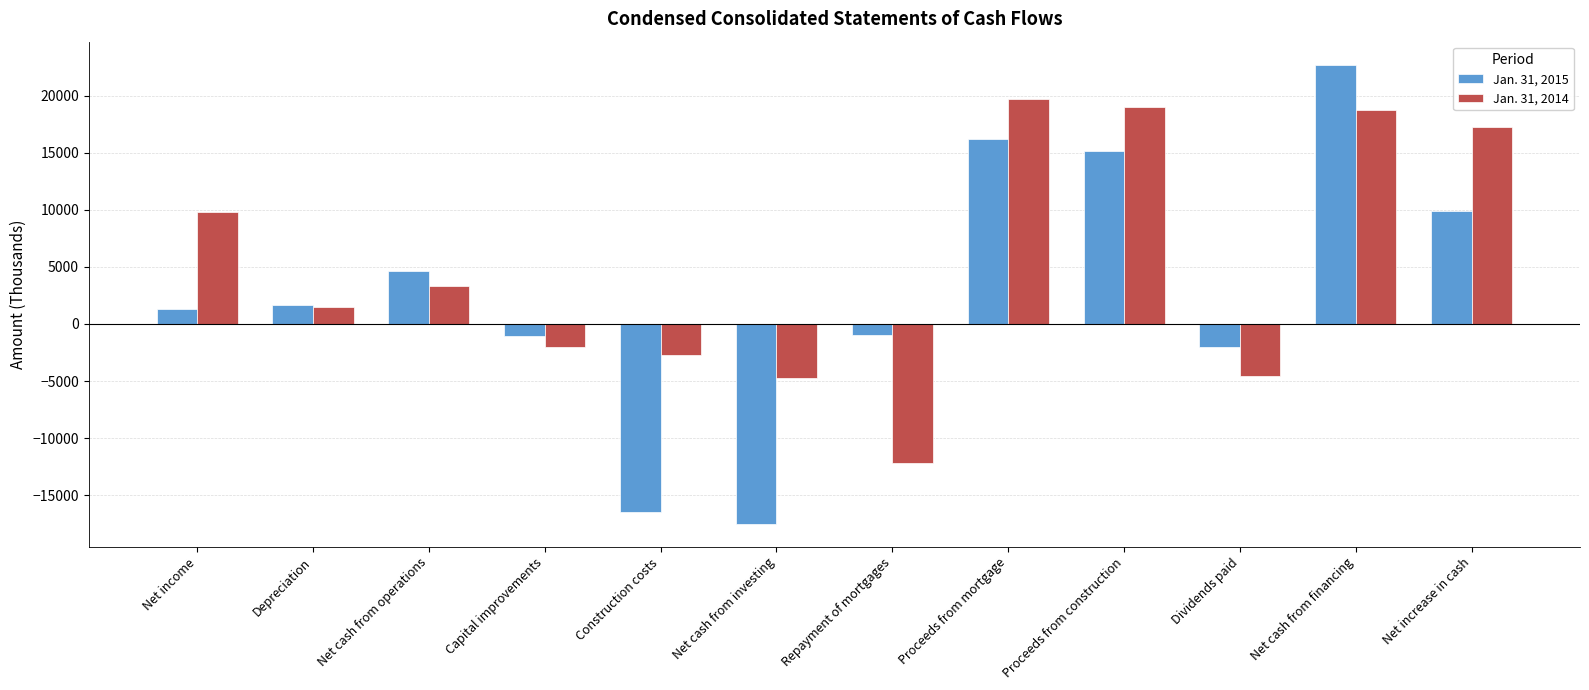

Which series changed the most between Capital improvements and Repayment of mortgages?

Jan. 31, 2014